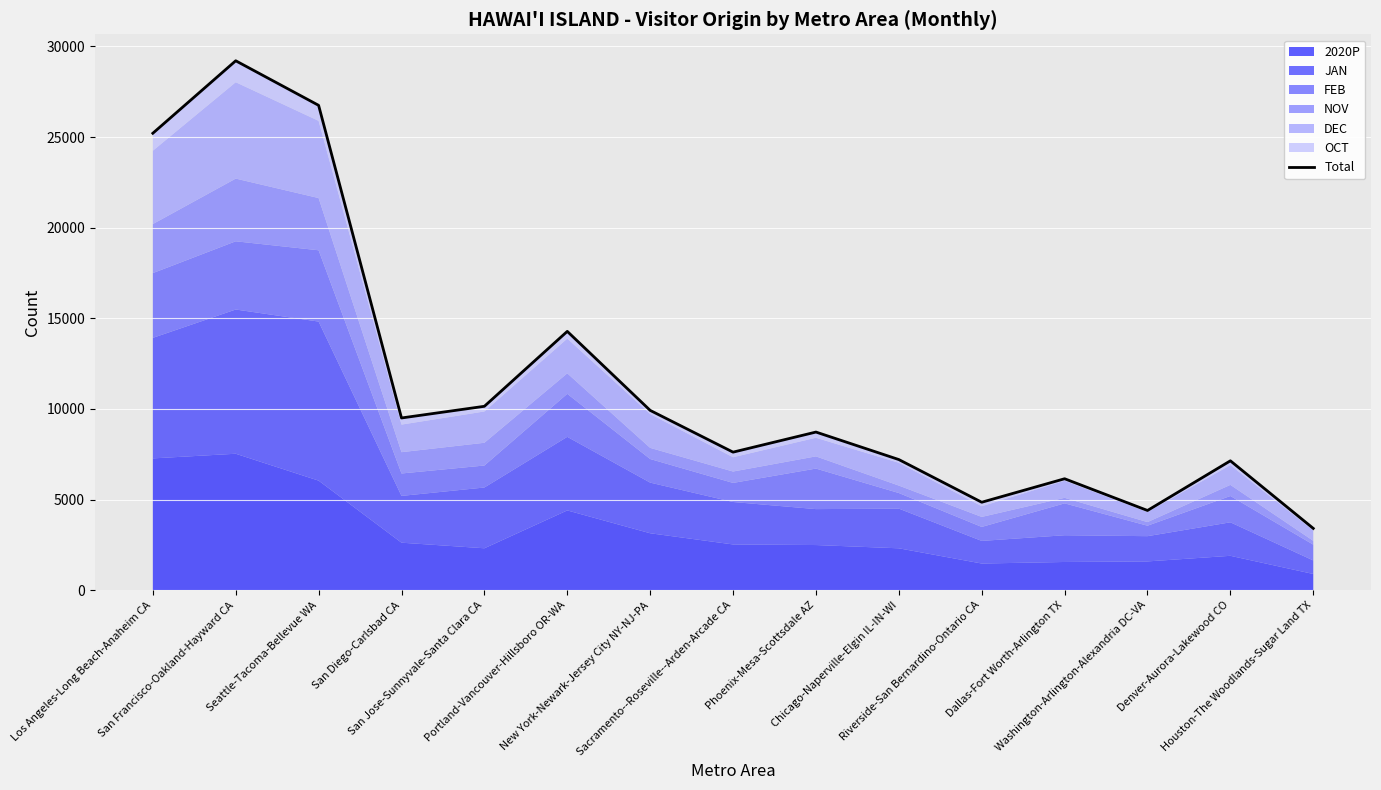

What is the difference between the maximum and second lowest values?

24810.5